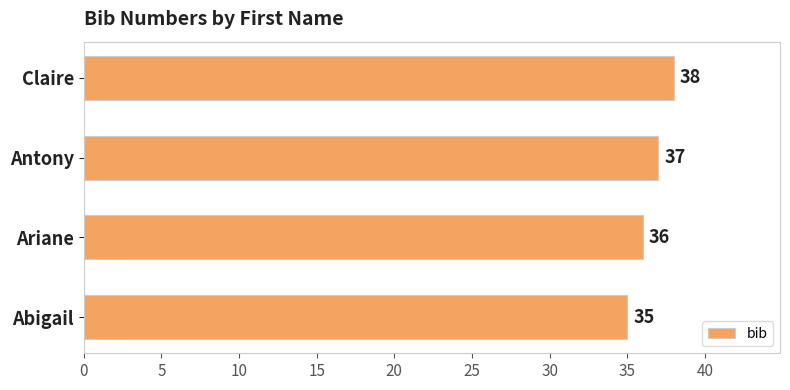

What is the change in value from Abigail to Ariane?

+1